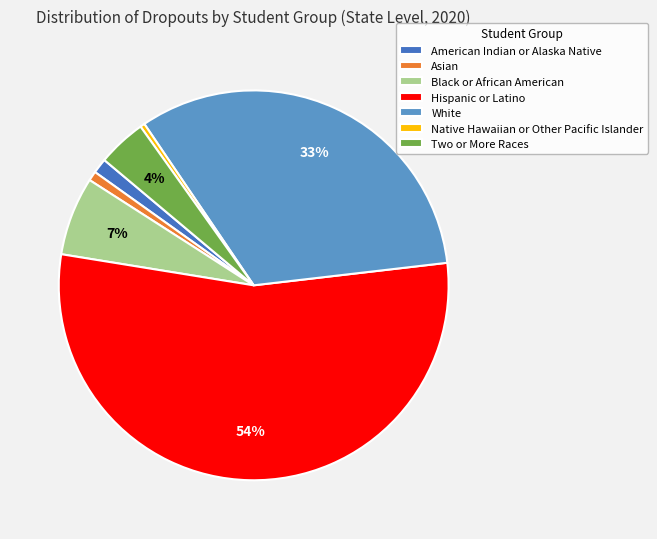

How many slices are in this pie chart?

7